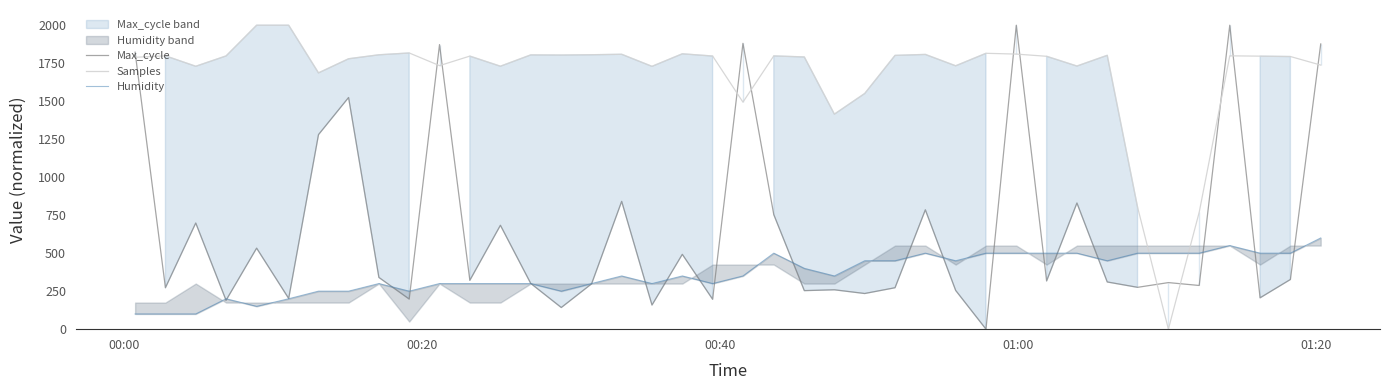

After their last crossing, which series has the higher values: Samples or Max_cycle?

Max_cycle